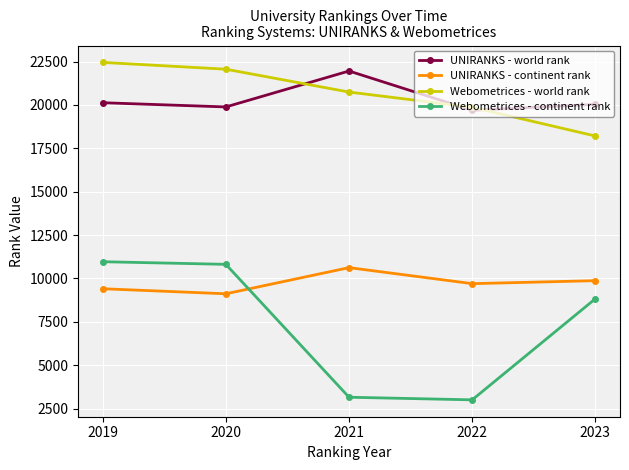

The Webometrices - world rank series shows 20745 at 2021. True or false?

True